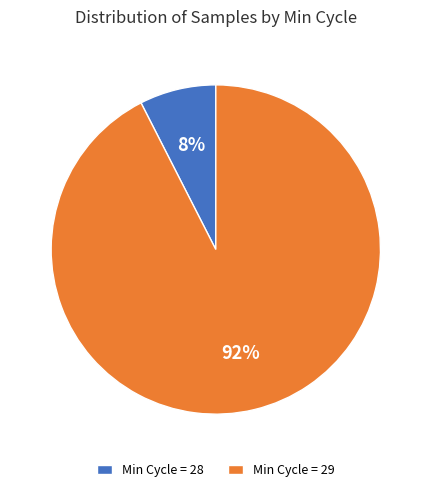

Which has a higher value, Min Cycle = 28 or Min Cycle = 29?

Min Cycle = 29